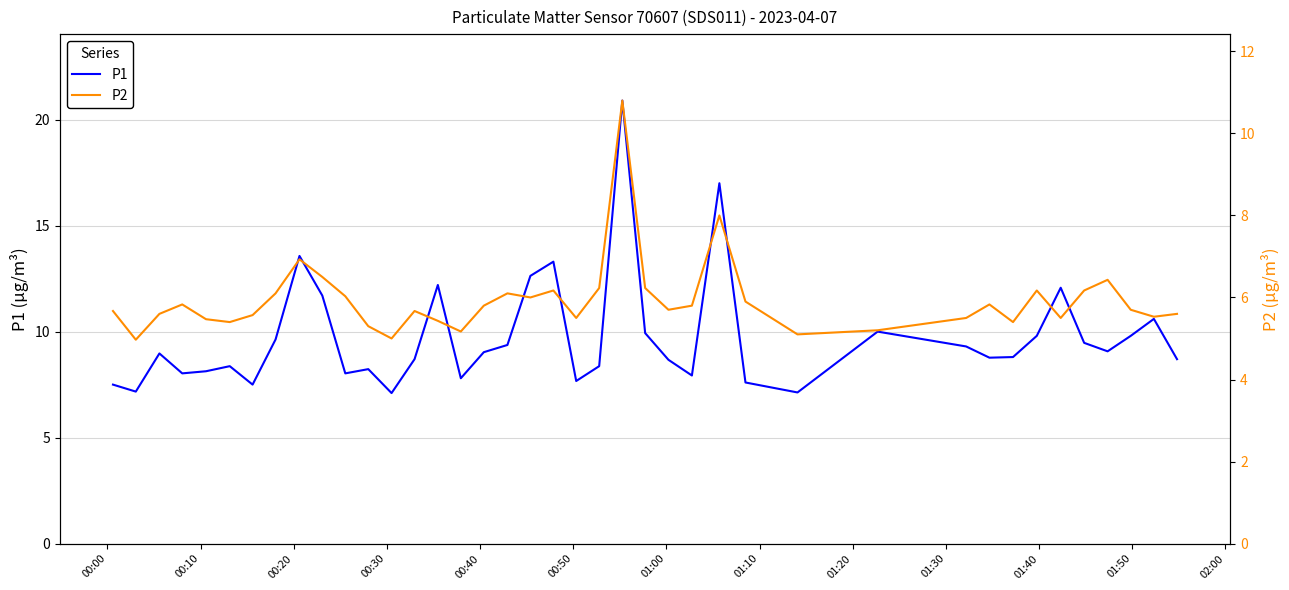

What is the maximum value for P1?

20.9